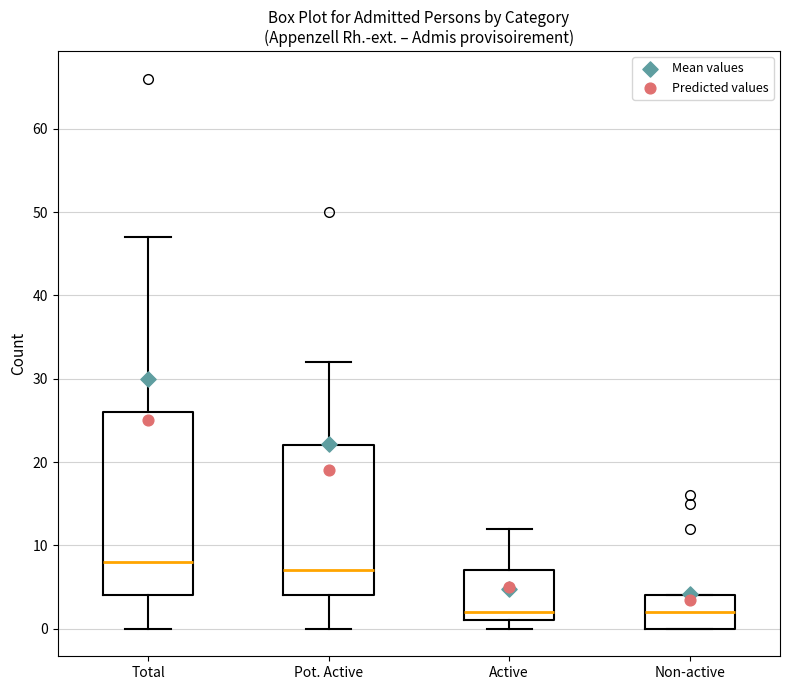

Which box has the highest median line?

Total